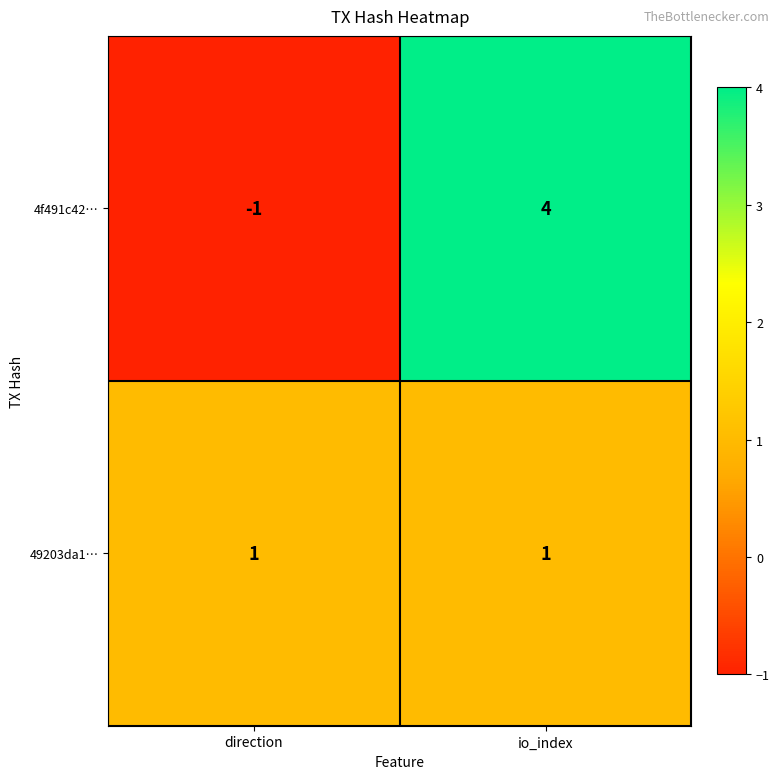

At how many categories does at least one series exceed 0?

2